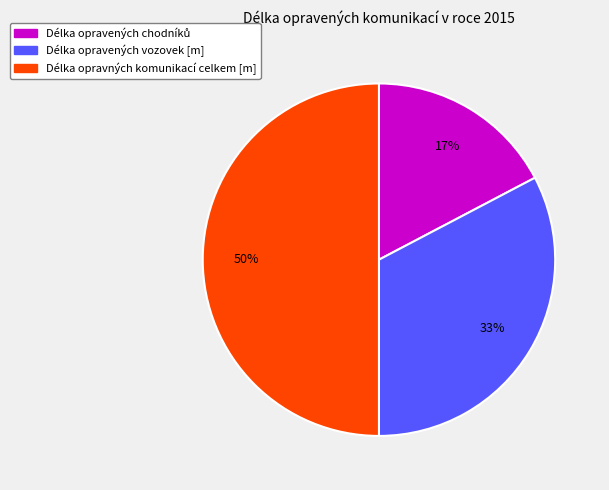

To the nearest percent, what is the difference between the largest and smallest slice percentages?

33%